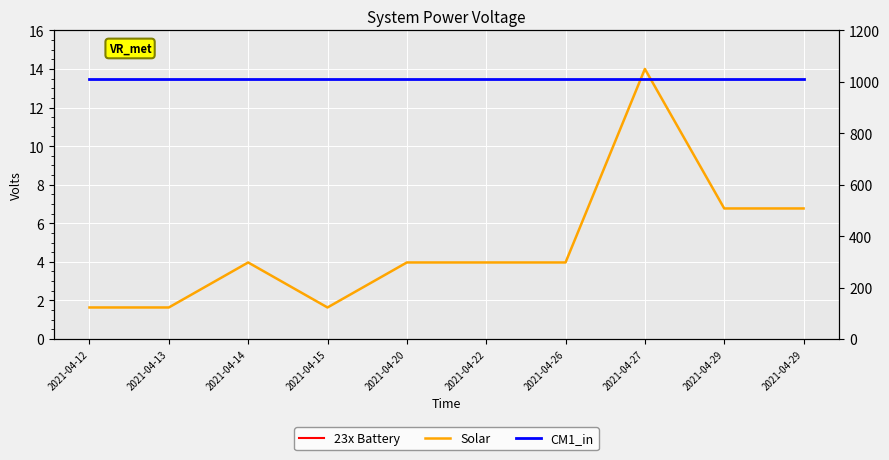

Between 2021-04-20 and 2021-04-29, which is larger?

2021-04-29